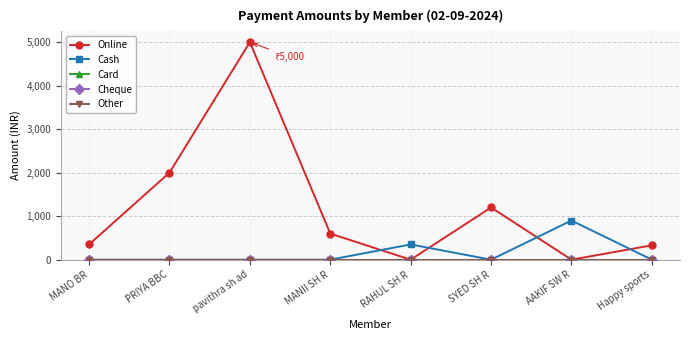

What is the value of the Cash point at the 5th from the left?

350